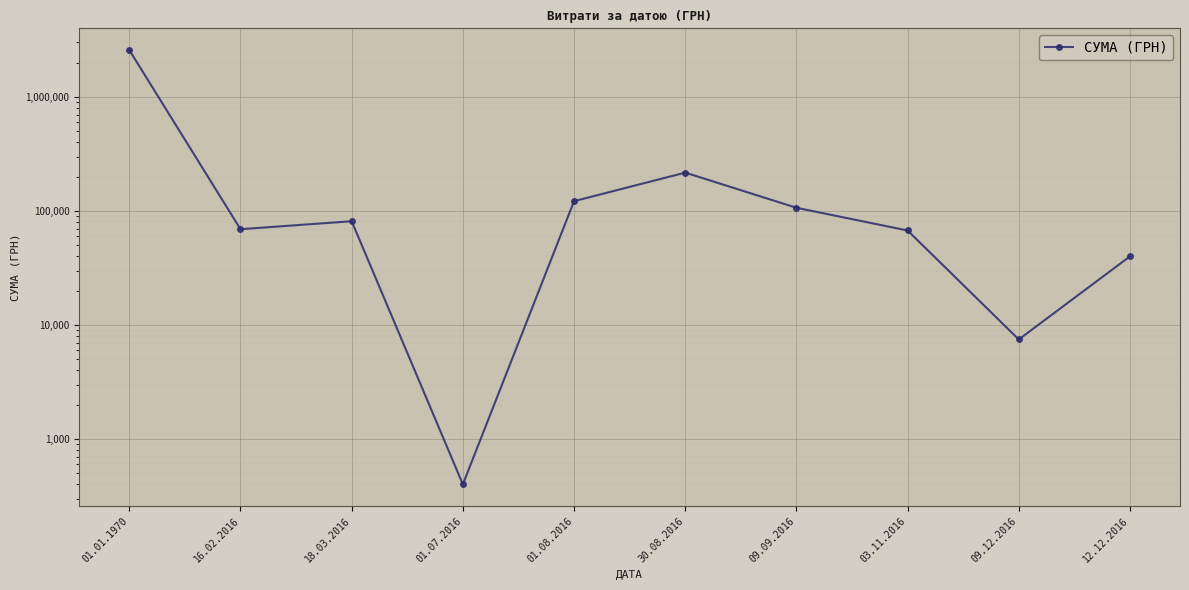

What is the sum of the values at 18.03.2016 and 12.12.2016?

121160.0